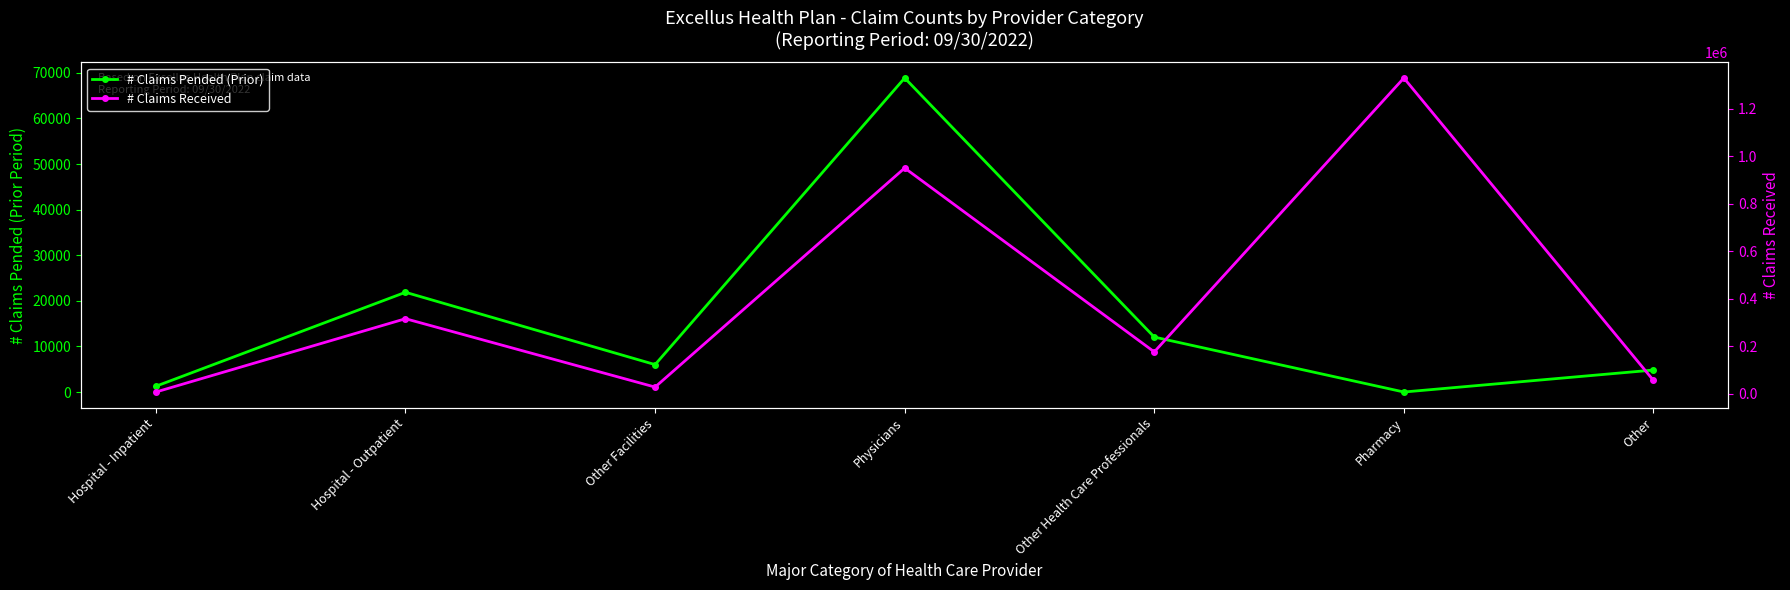

Reading right to left, list all the values displayed in this chart.

# Claims Pended (Prior): Other=4819	Pharmacy=0	Other Health Care Professionals=12052	Physicians=68880	Other Facilities=6011	Hospital - Outpatient=21876	Hospital - Inpatient=1267
# Claims Received: Other=55896	Pharmacy=1330577	Other Health Care Professionals=176265	Physicians=951161	Other Facilities=27961	Hospital - Outpatient=316132	Hospital - Inpatient=7196